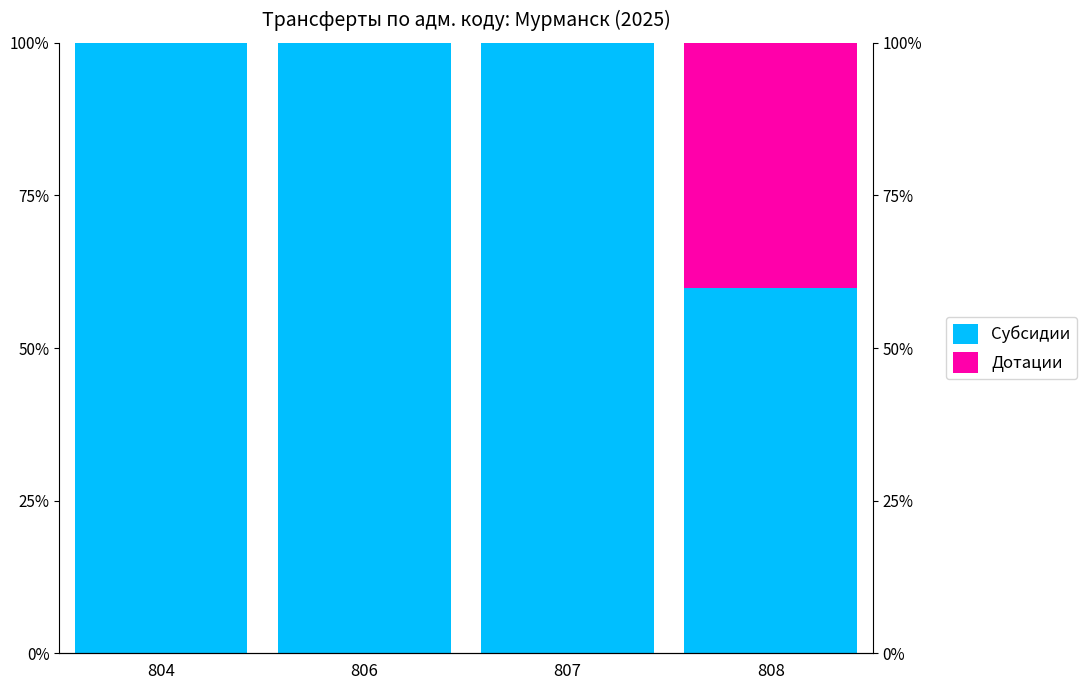

What is the difference between the maximum and minimum values in the Дотации series?

40.2